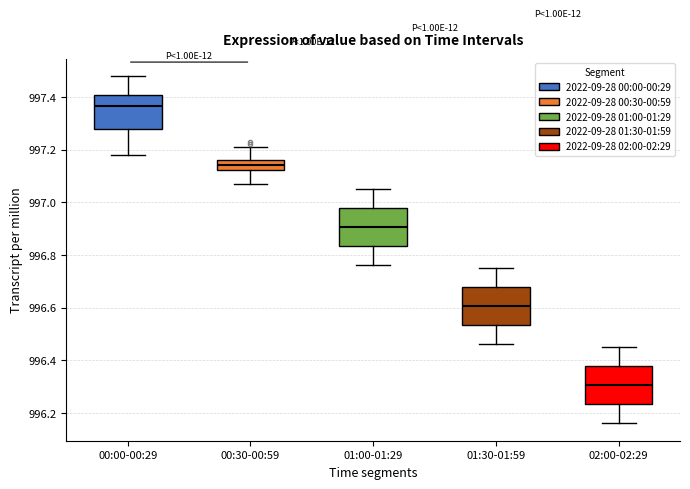

Reading left to right, read every box against the y-axis: the position of its median line, the range the box covers, and the ends of its whiskers. The values are not printed on the chart, so give them approximately, as read against the axis.

00:00-00:29: median 997.36, box 997.28 to 997.40, whiskers 997.18 to 997.48
00:30-00:59: median 997.14, box 997.12 to 997.16, whiskers 997.08 to 997.22
01:00-01:29: median 996.90, box 996.84 to 996.98, whiskers 996.76 to 997.06
01:30-01:59: median 996.60, box 996.54 to 996.68, whiskers 996.46 to 996.76
02:00-02:29: median 996.30, box 996.24 to 996.38, whiskers 996.16 to 996.46